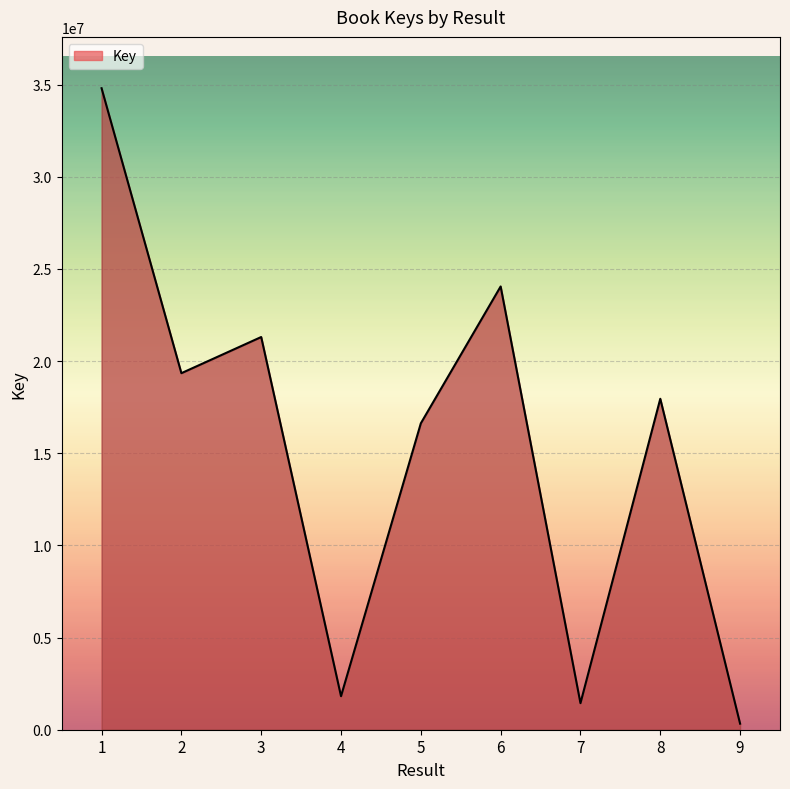

The value at 6 is 24045437. True or false?

True